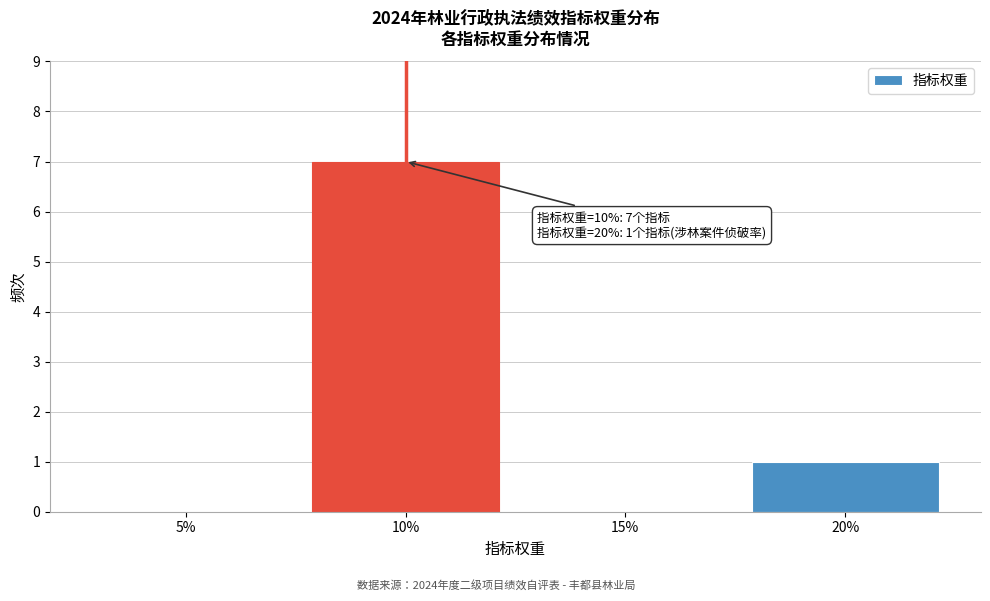

Reading right to left, transcribe all the data shown in this chart.

20%=1	15%=0	10%=7	5%=0